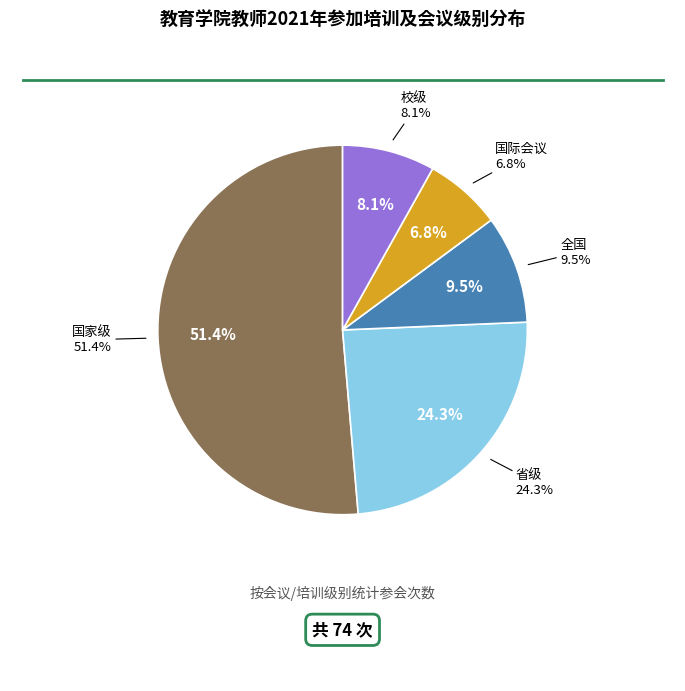

Combined, what portion of the pie is 全国 and 校级?

17.6%